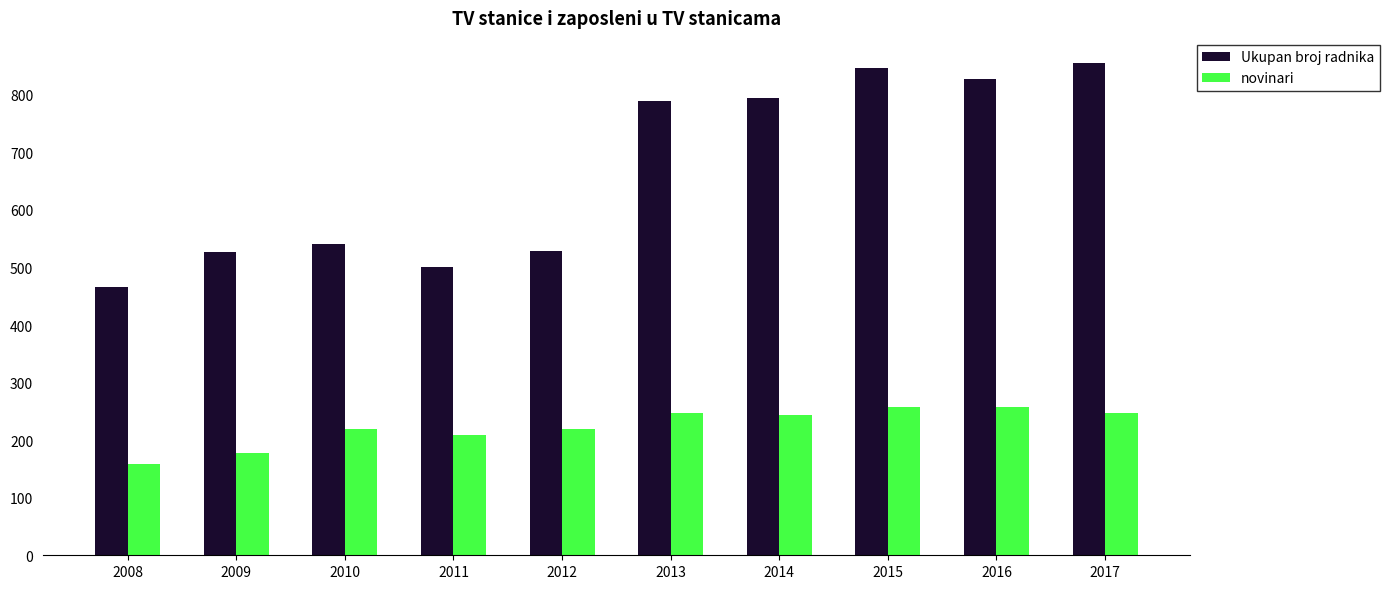

Which series changed the most between 2011 and 2012?

Ukupan broj radnika